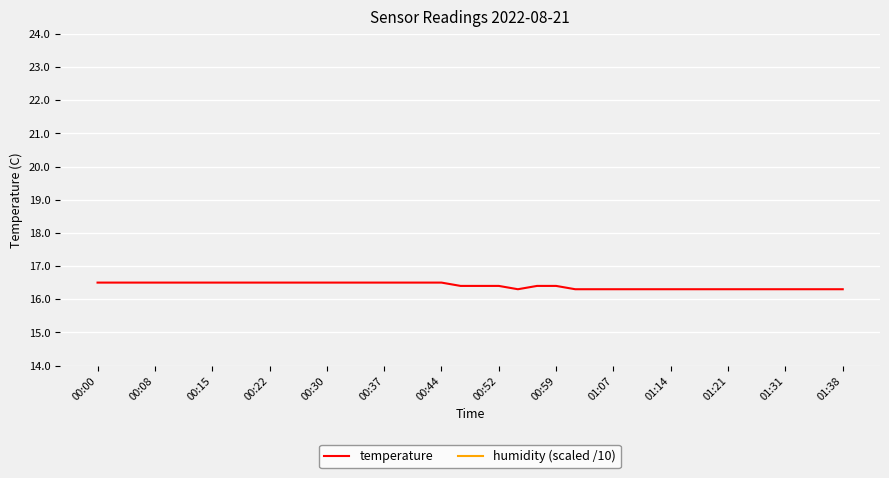

True or false: humidity (scaled /10) and temperature cross at least once.

False